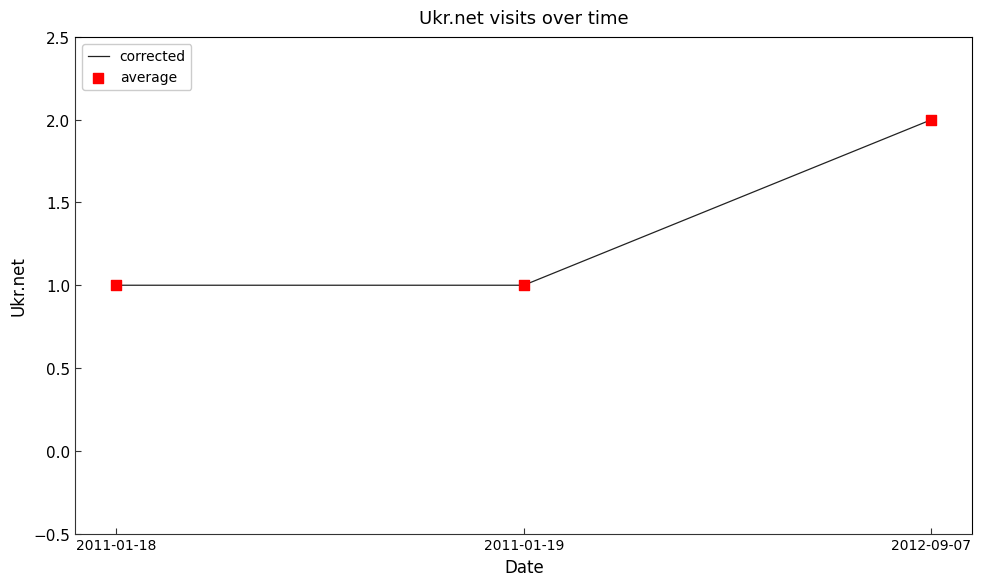

What position from the left is 2011-01-19?

2